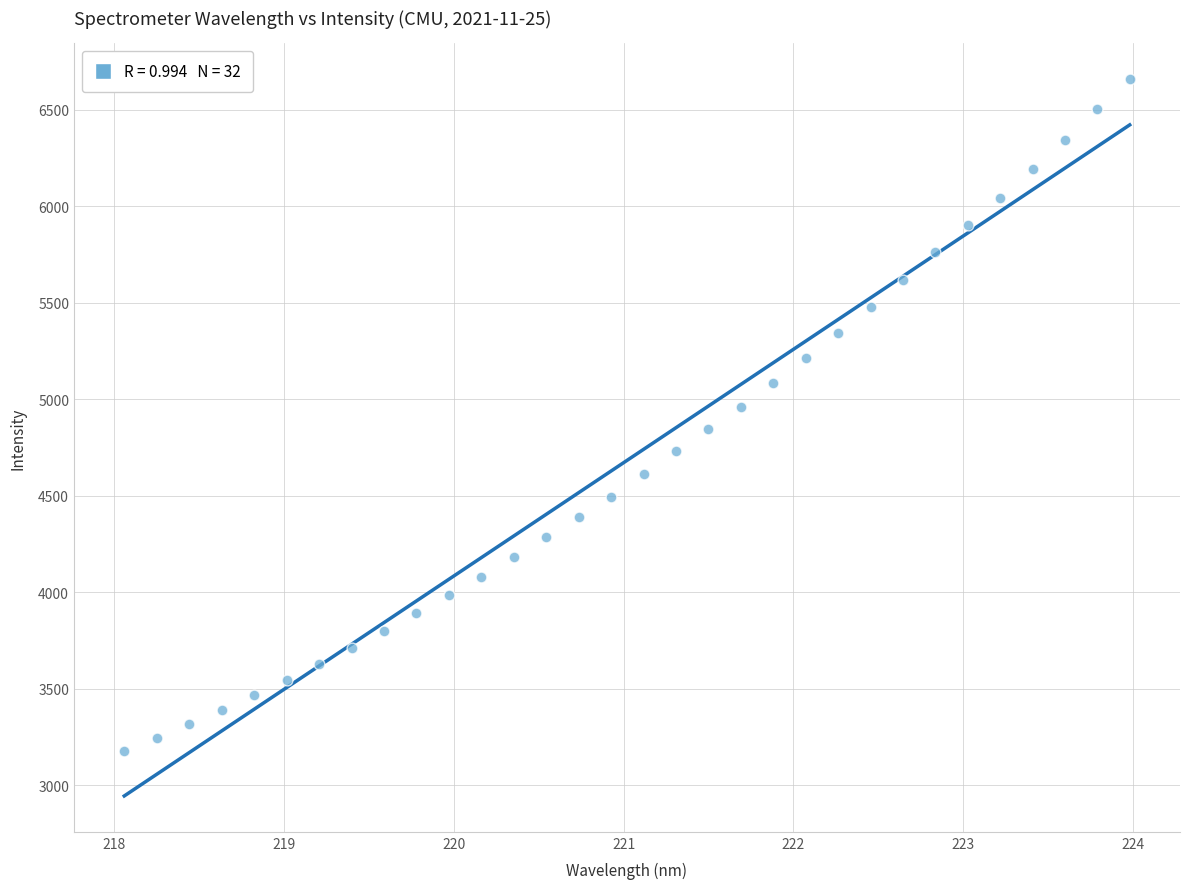

What is the range of Y values (max minus min)?

3481.7